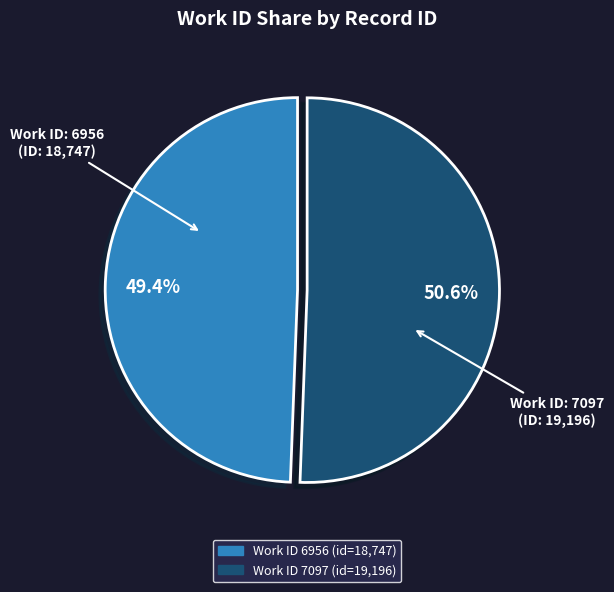

Is there any slice that represents more than half of the pie?

Yes